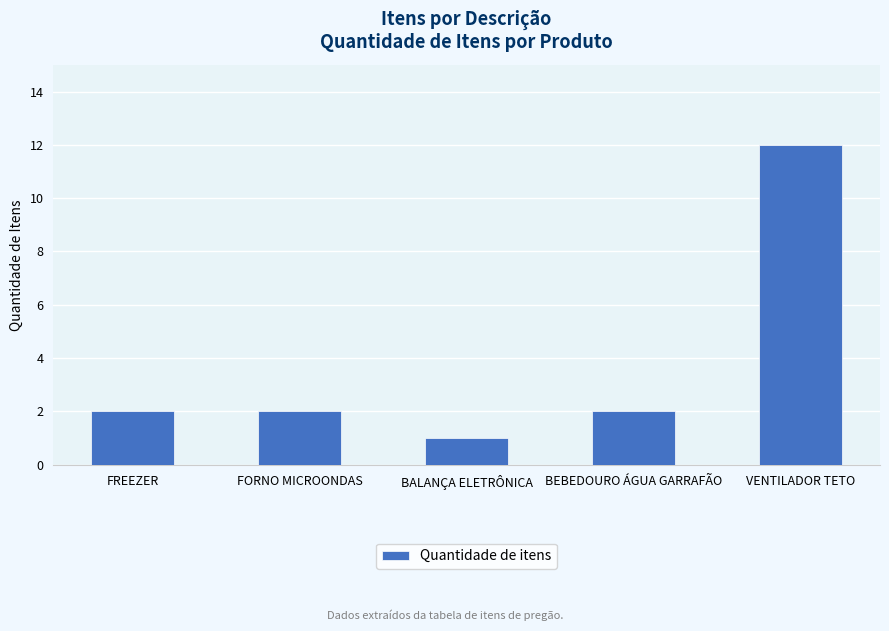

Which category has the highest value across all series?

VENTILADOR TETO